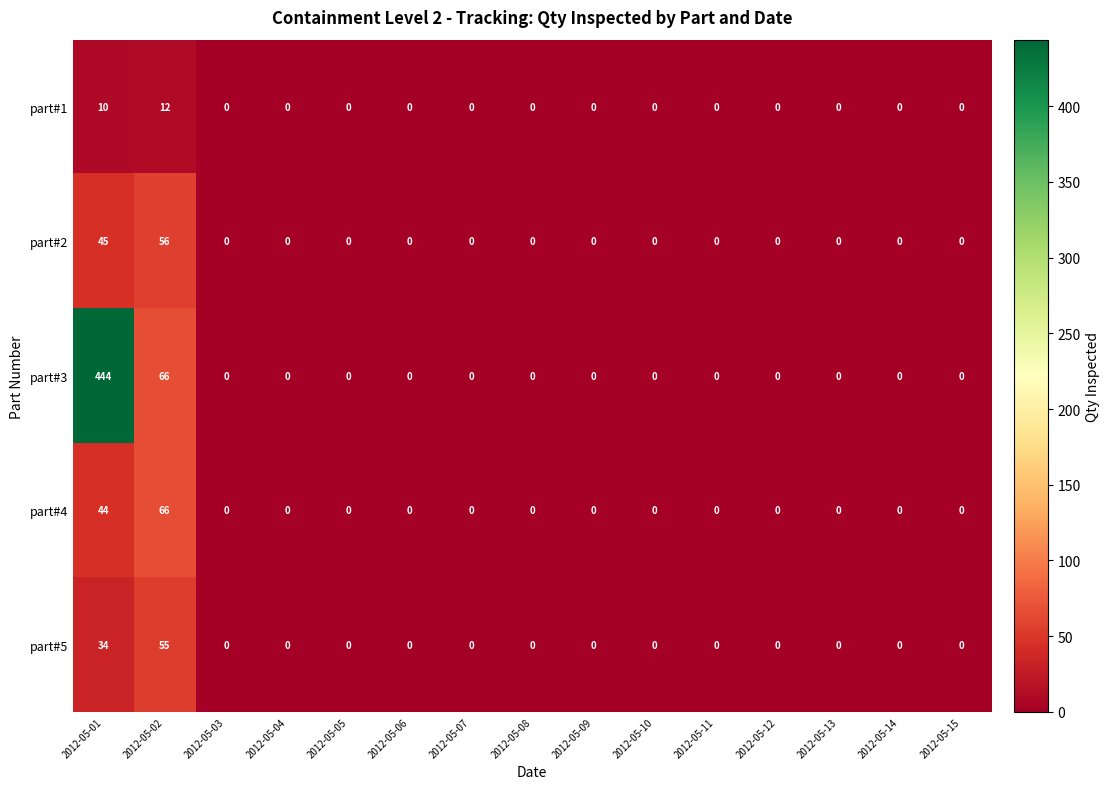

Which series has the largest range (max minus min)?

part#3